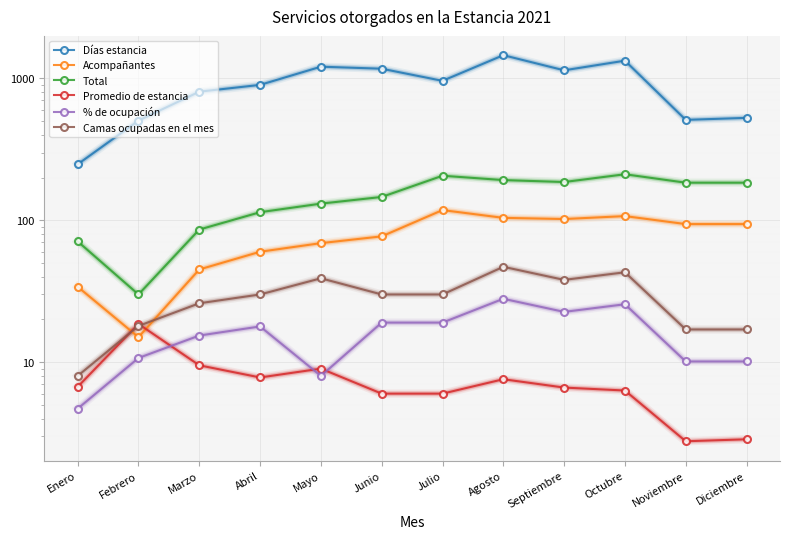

At which label does Camas ocupadas en el mes reach its minimum?

Enero